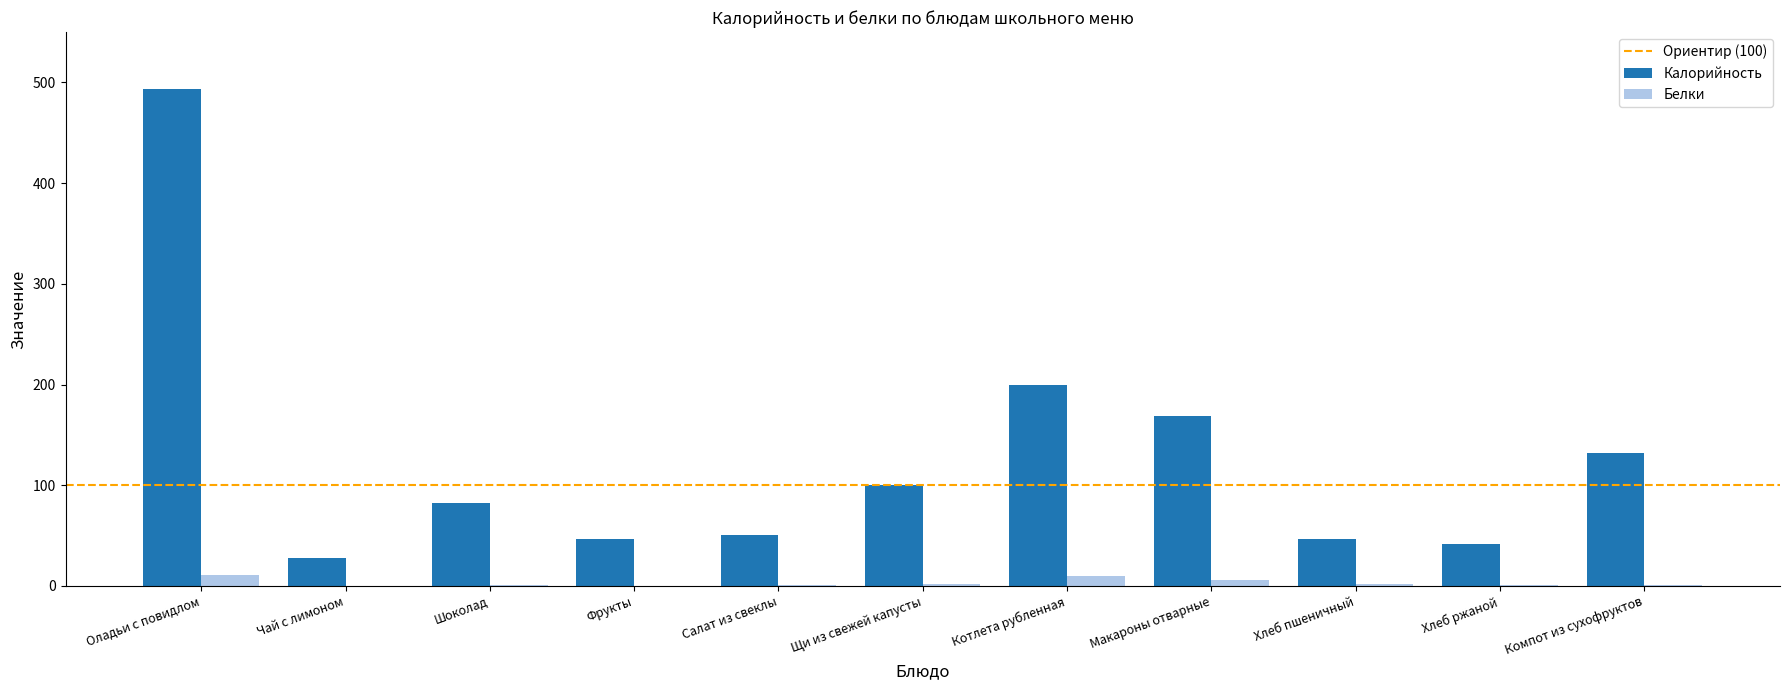

What is the maximum value shown in the chart?

493.0